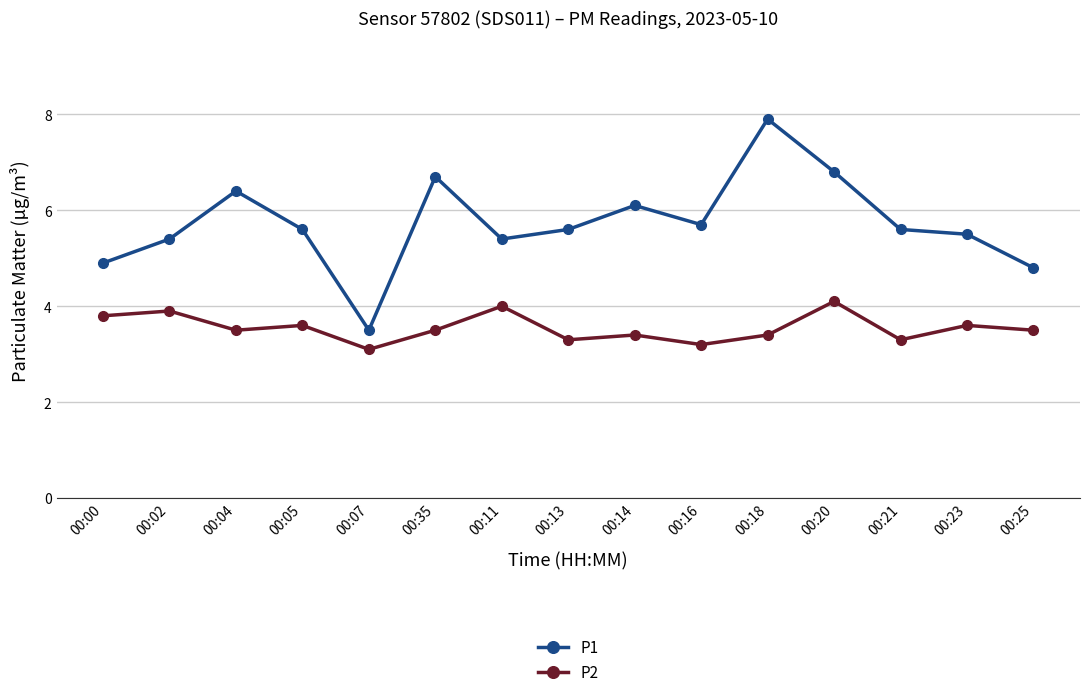

What is the sum of the P2 values at 00:14 and 00:02?

7.3